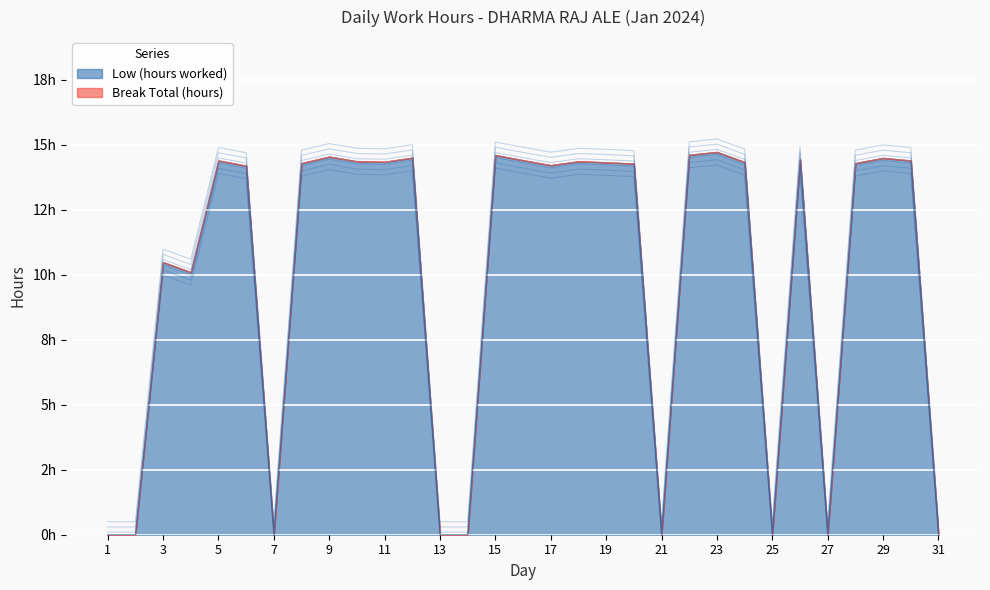

List the labels in order of value, smallest first.

1, 2, 7, 13, 14, 21, 25, 27, 31, 4, 3, 6, 17, 20, 8, 28, 19, 24, 11, 10, 18, 5, 30, 16, 26, 29, 12, 9, 15, 22, 23